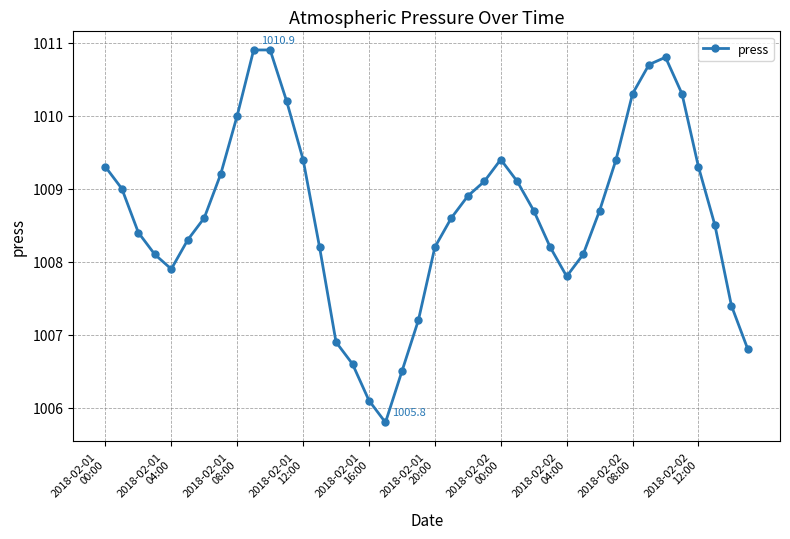

What is the difference between the second highest and second lowest values?

4.8